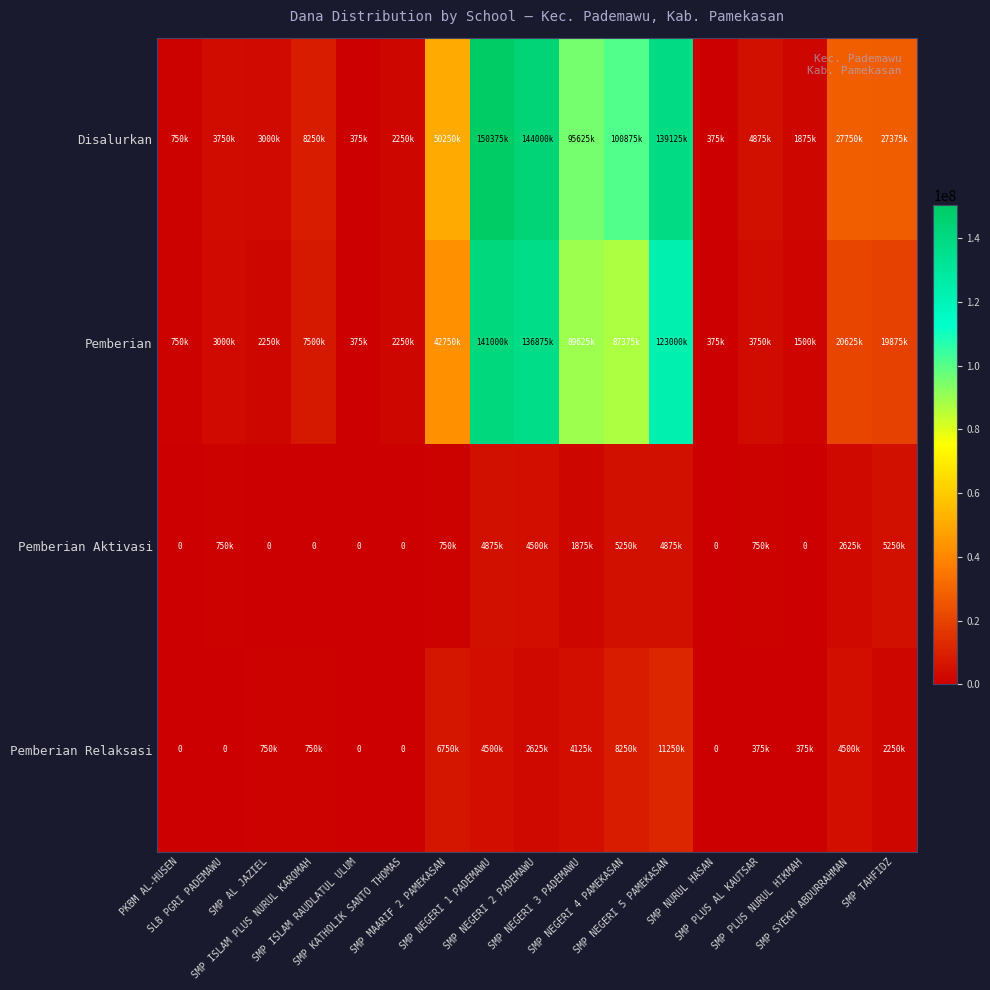

What is the sum of all Pemberian Relaksasi values?

46500000